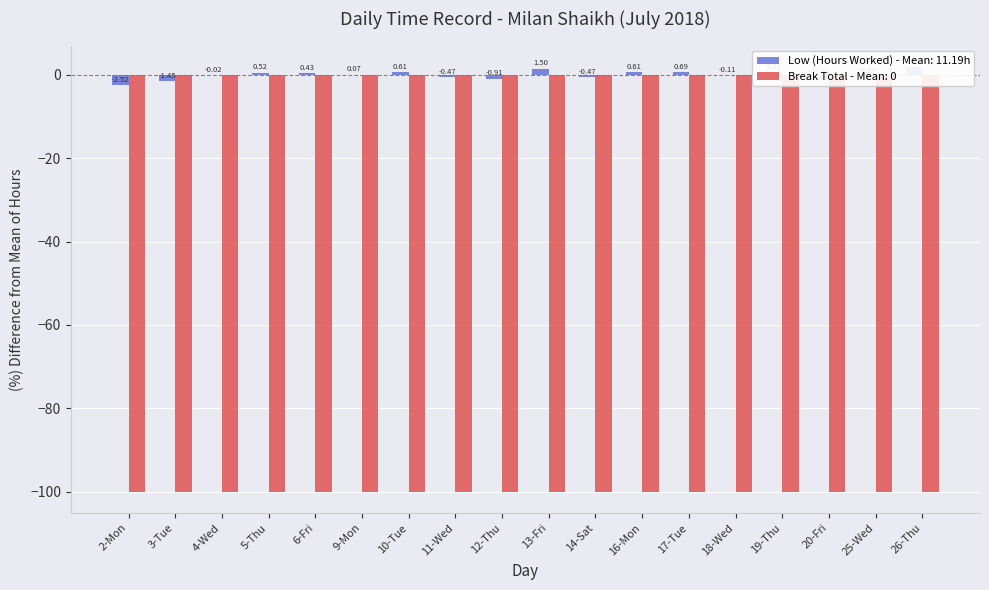

What position from the left is 26-Thu?

18